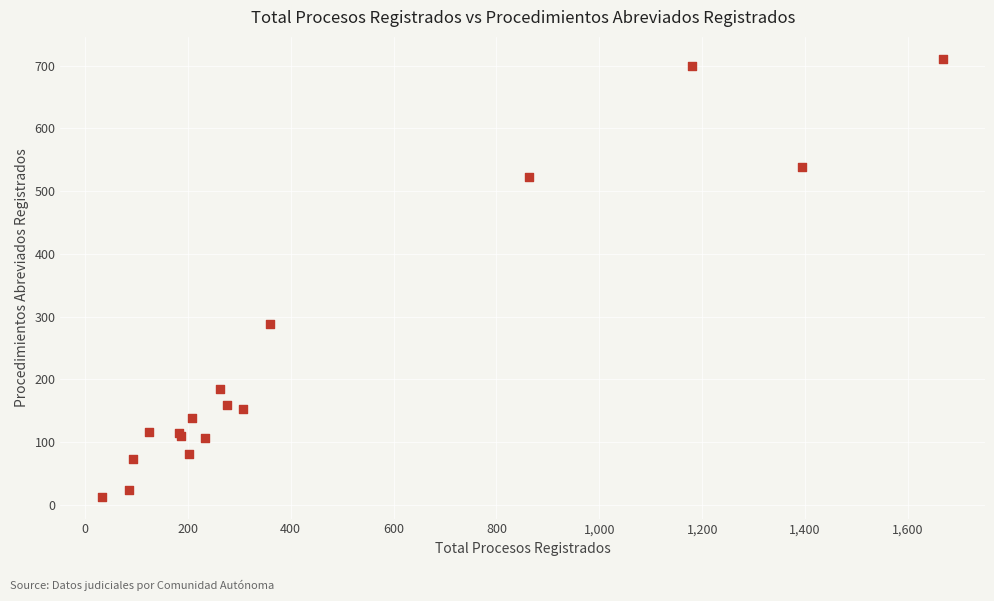

What Y value in the scatter plot is closest to 362?

289